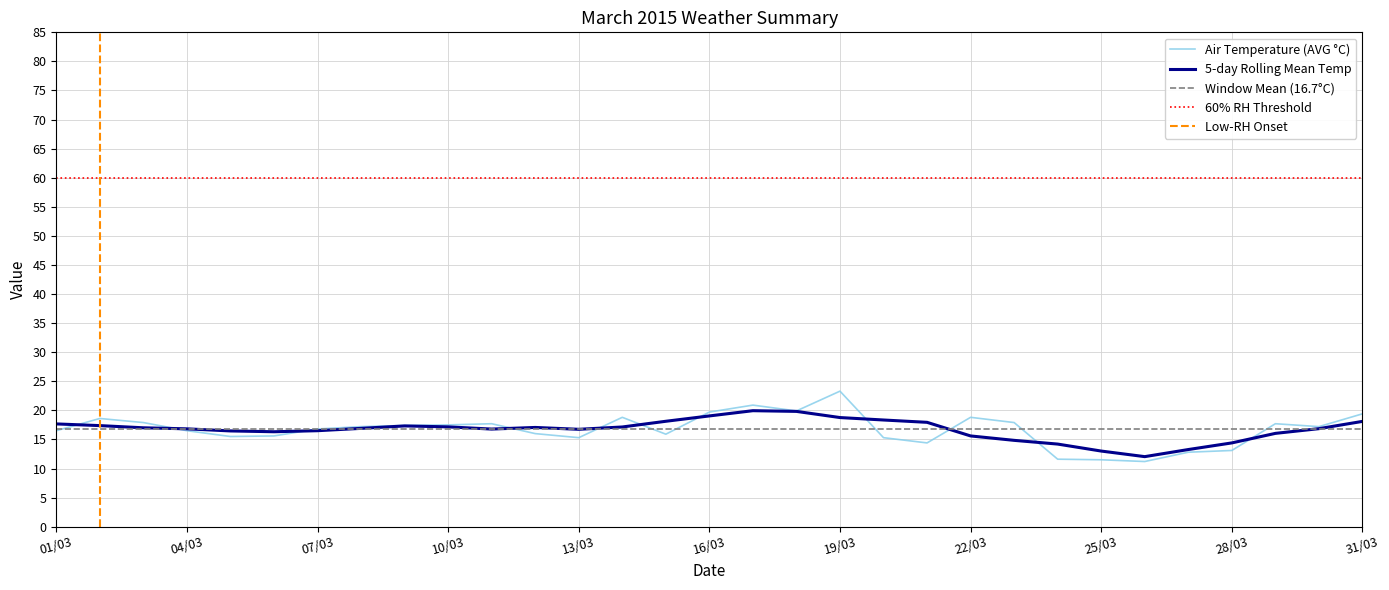

Is it true that 5-day Rolling Mean Temp equals 17.7 at 25/03?

False